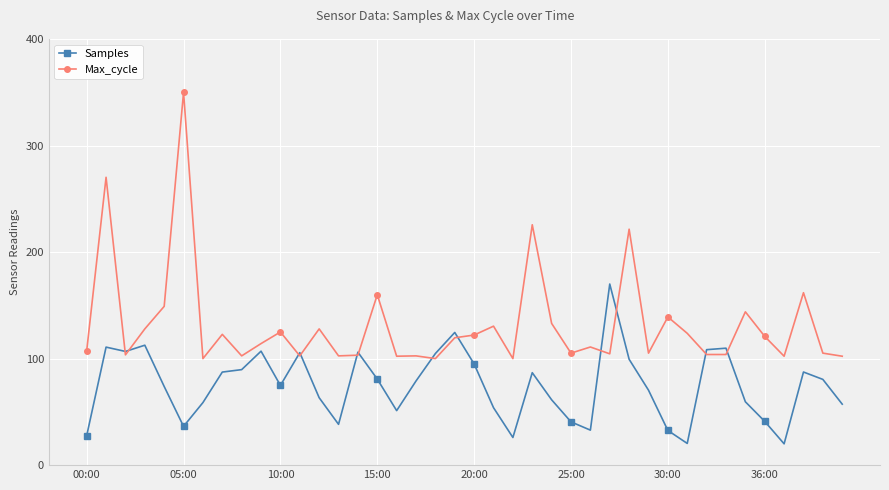

Which series has the widest spread of values?

Max_cycle